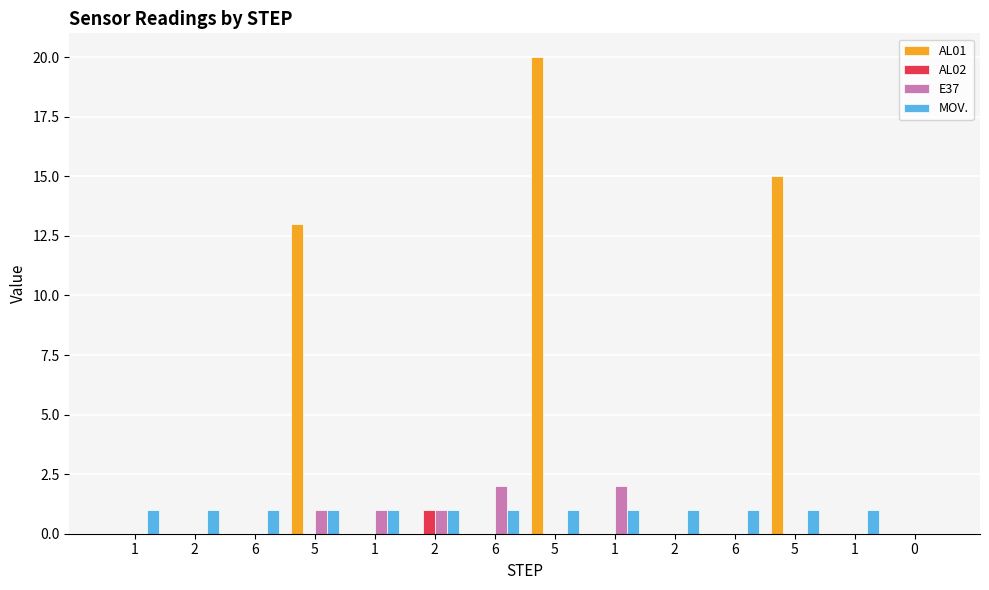

Are the bars grouped side by side (vs. stacked)?

Yes